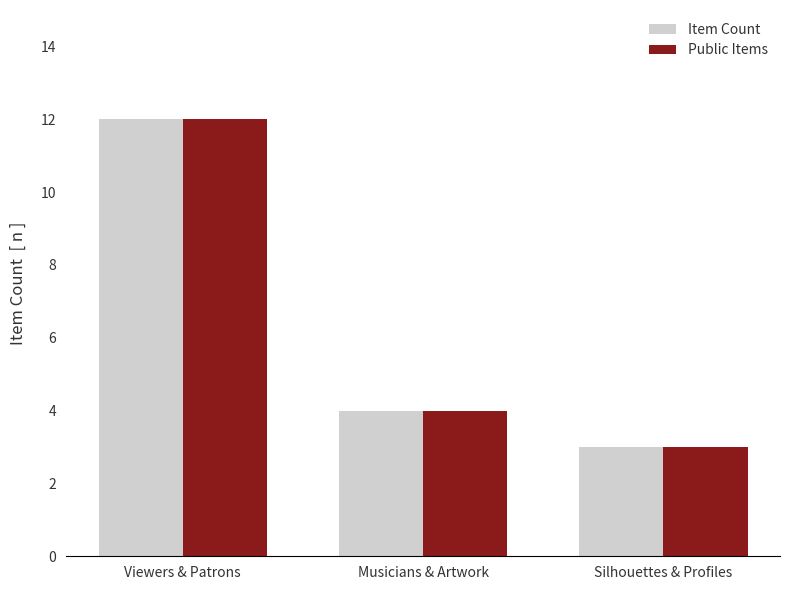

What is the total value across all series at Silhouettes & Profiles?

6